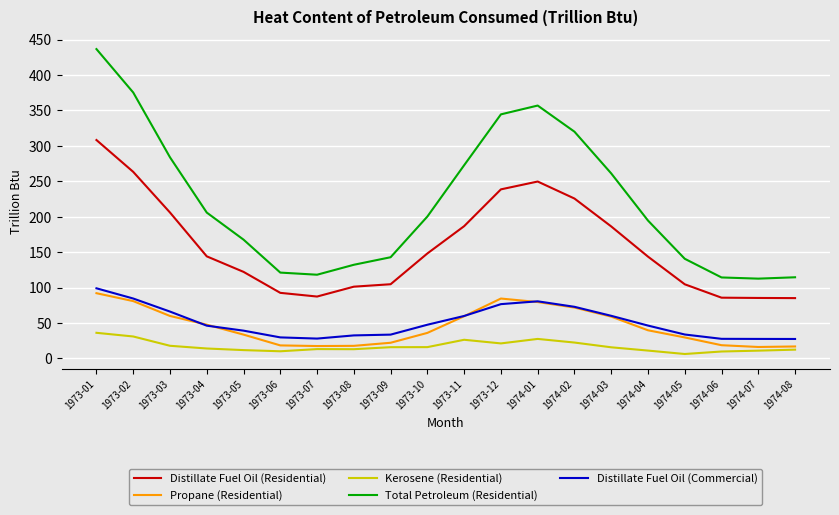

Which series changed the most between 1974-04 and 1974-08?

Total Petroleum (Residential)